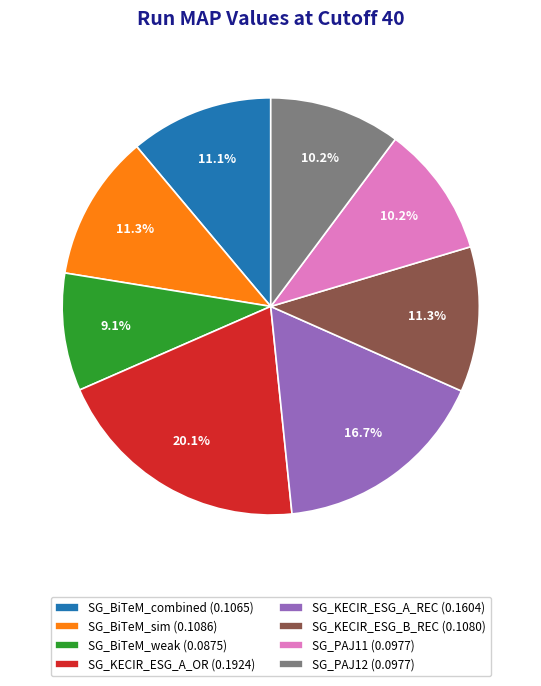

True or false: SG_KECIR_ESG_A_OR accounts for 34% of the total.

False